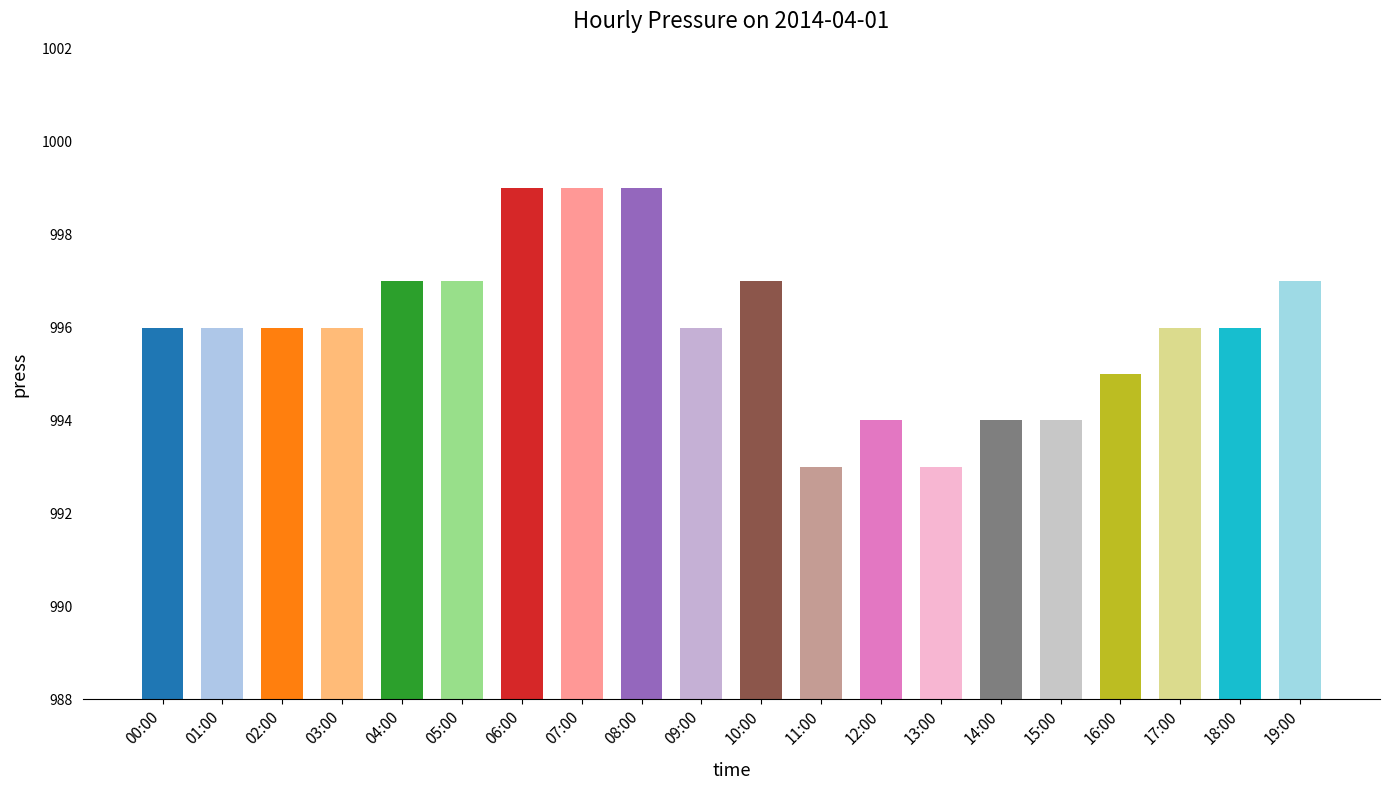

How many values are between 995 and 997?

12